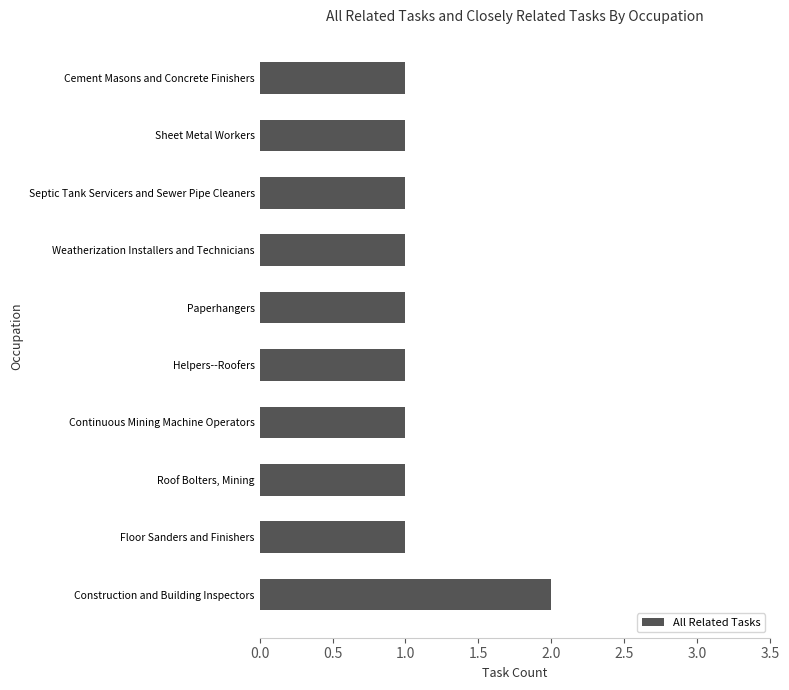

What is the average value?

1